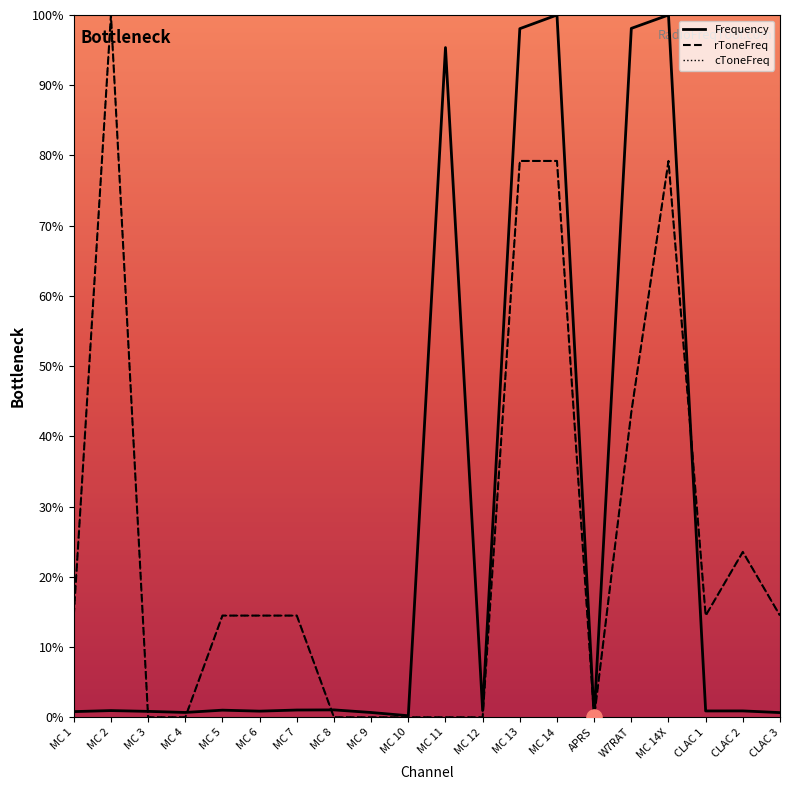

Which series has the largest total across all categories?

Frequency